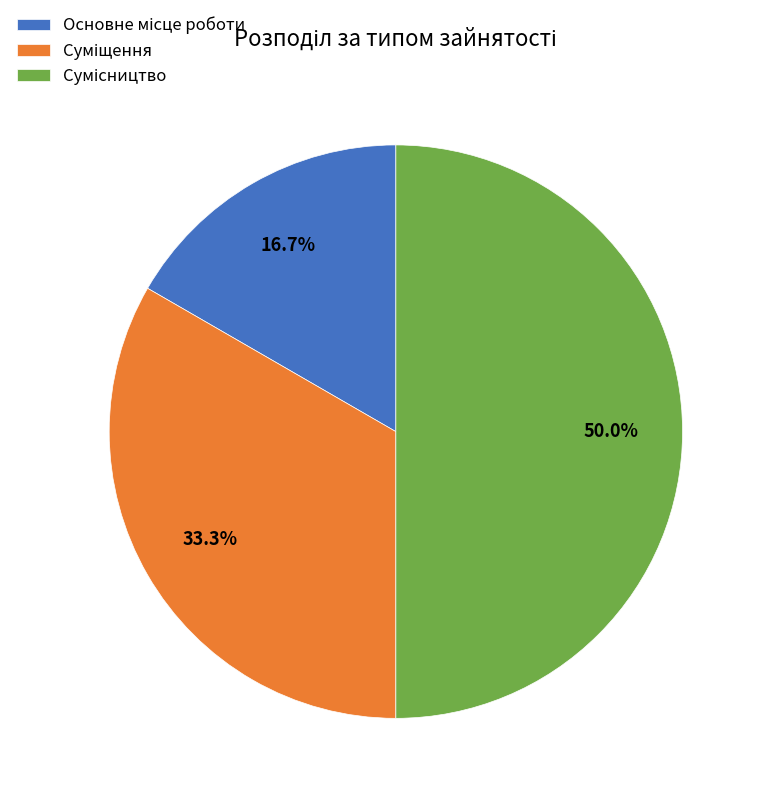

How many slices are in this pie chart?

3